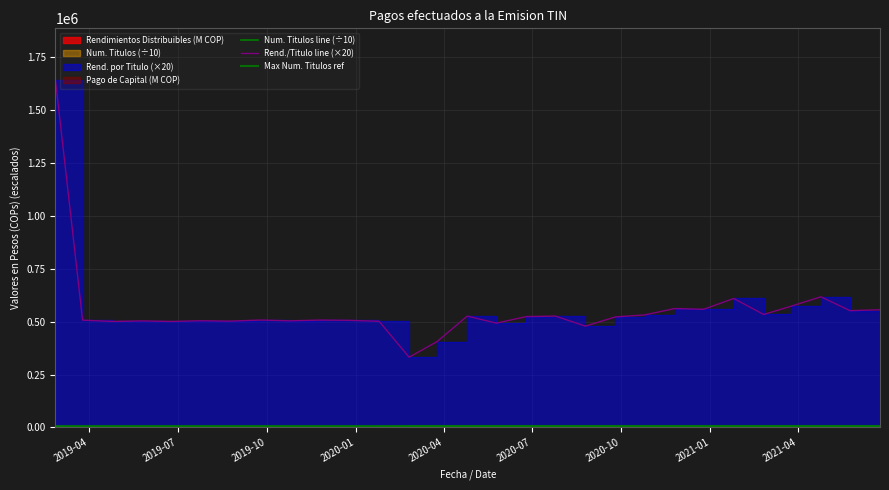

What is the total value across all series at 2021-04-25?

624866.7